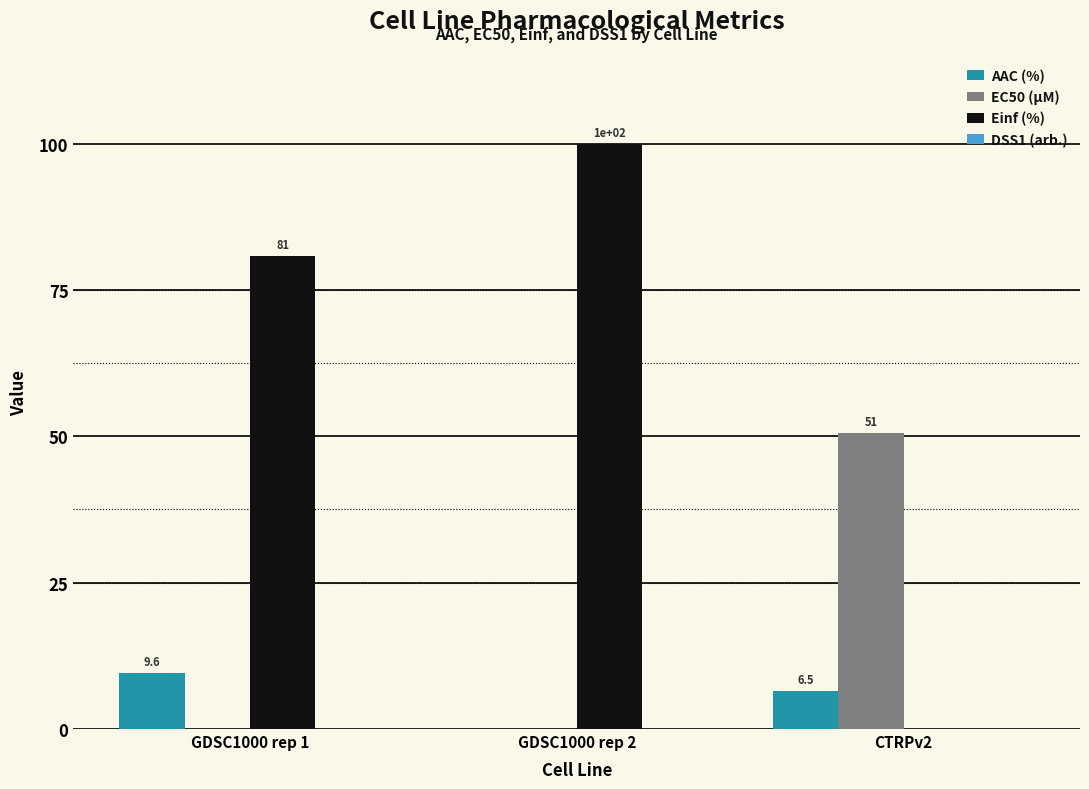

The Einf (%) series shows 0.0 at CTRPv2. True or false?

True